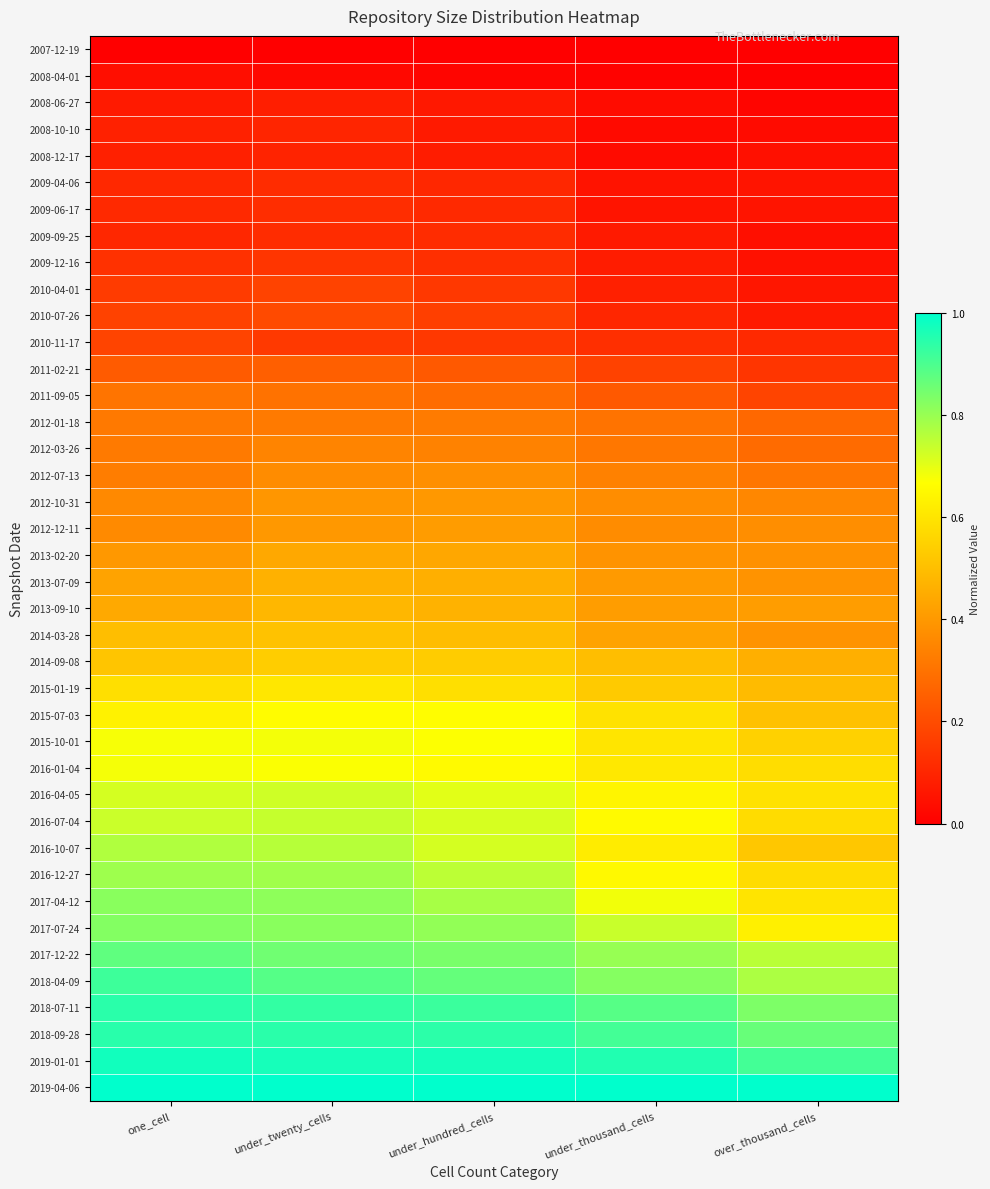

At under_hundred_cells, list the series in order from largest to smallest.

2019-04-06, 2019-01-01, 2018-09-28, 2018-07-11, 2018-04-09, 2017-12-22, 2017-07-24, 2017-04-12, 2016-12-27, 2016-10-07, 2016-07-04, 2016-04-05, 2015-10-01, 2015-07-03, 2016-01-04, 2015-01-19, 2014-09-08, 2014-03-28, 2013-09-10, 2013-07-09, 2013-02-20, 2012-12-11, 2012-10-31, 2012-07-13, 2012-03-26, 2012-01-18, 2011-09-05, 2011-02-21, 2010-07-26, 2010-04-01, 2010-11-17, 2009-12-16, 2009-09-25, 2009-06-17, 2009-04-06, 2008-12-17, 2008-10-10, 2008-06-27, 2008-04-01, 2007-12-19